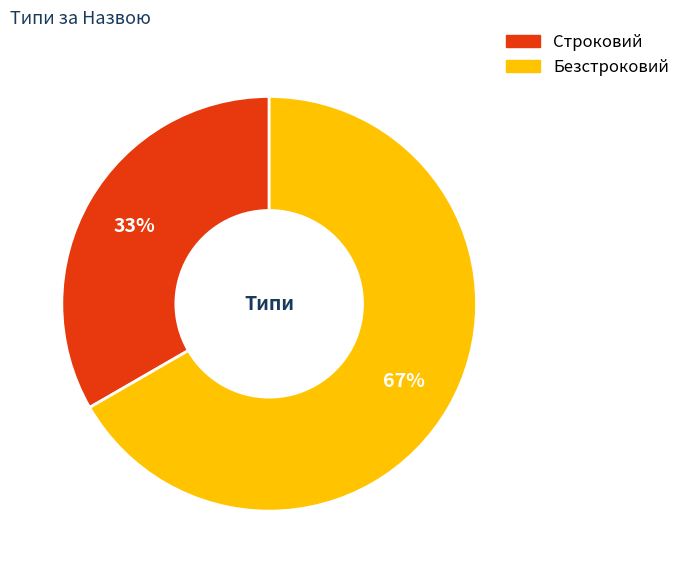

Which category accounts for the majority?

Безстроковий